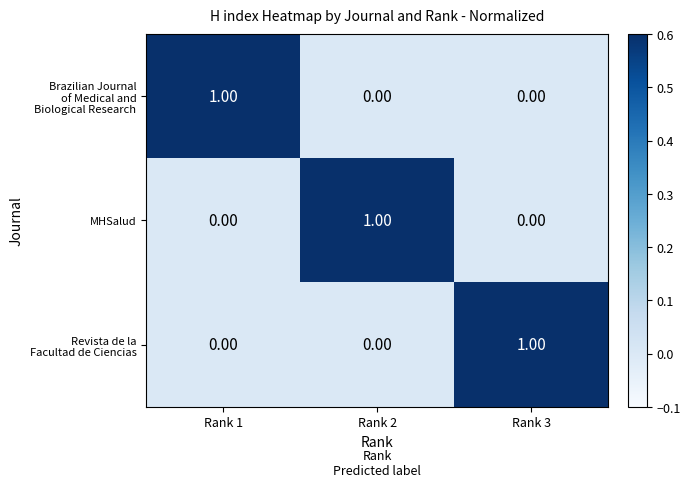

At how many categories does at least one series exceed 0?

3